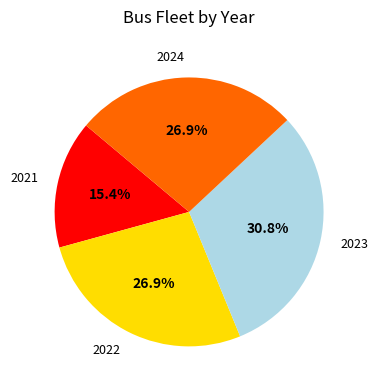

What is the ratio of the value at 2021 to the value at 2024?

0.6